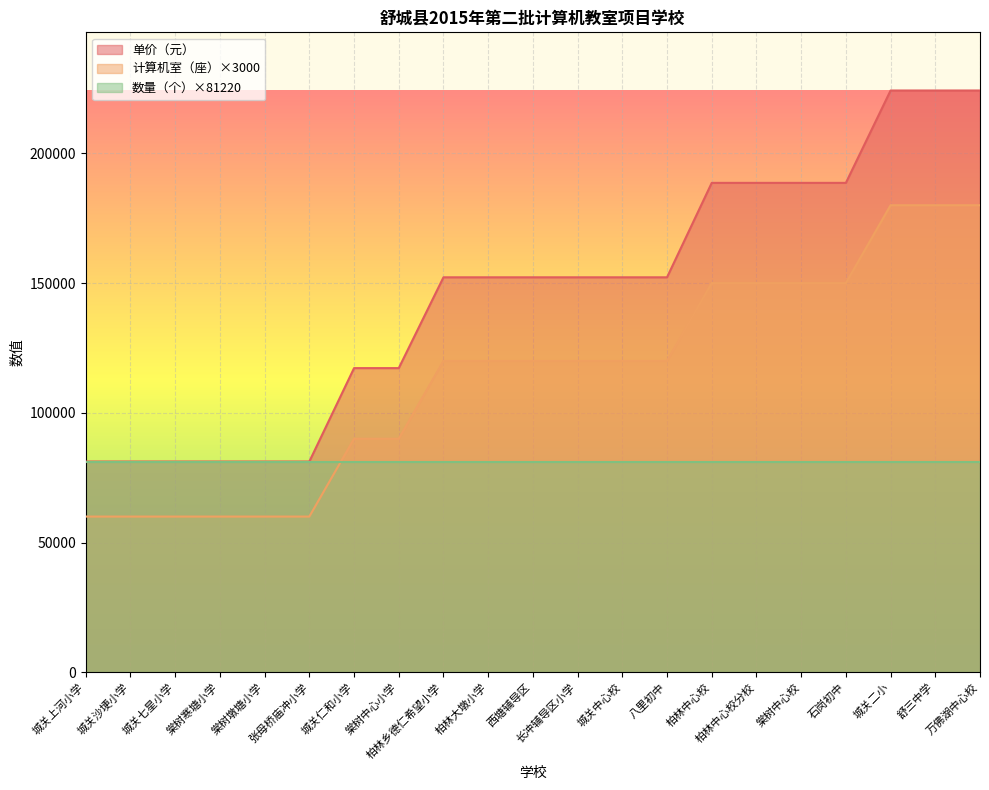

What is the average value of the 计算机室（座） series?

114286